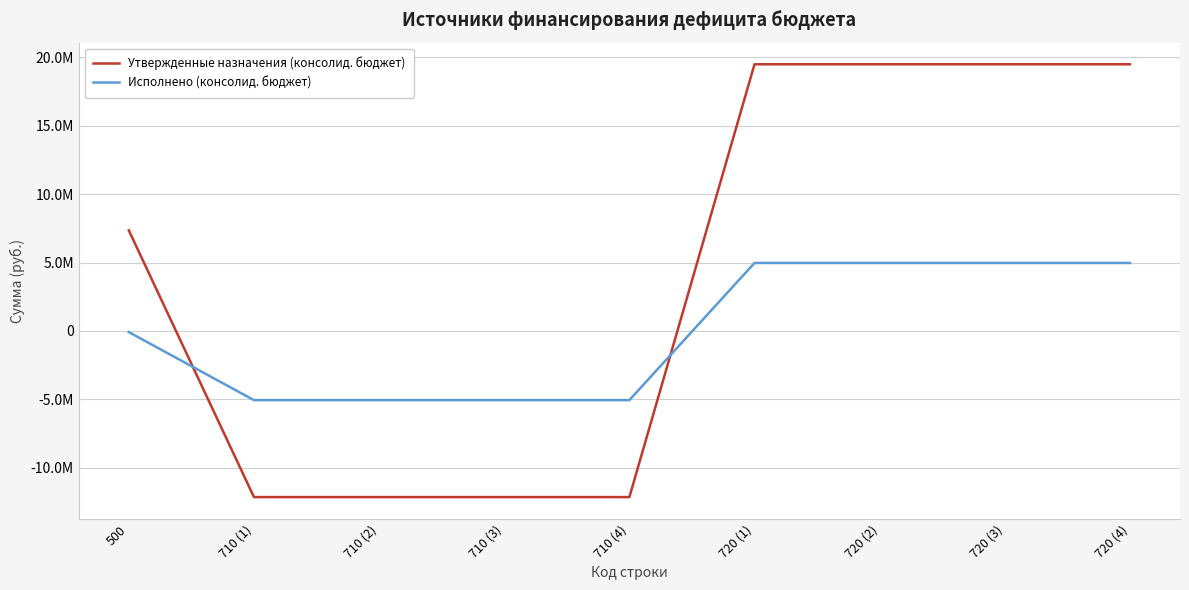

True or false: Исполнено (консолид. бюджет) and Утвержденные назначения (консолид. бюджет) intersect in this chart.

True